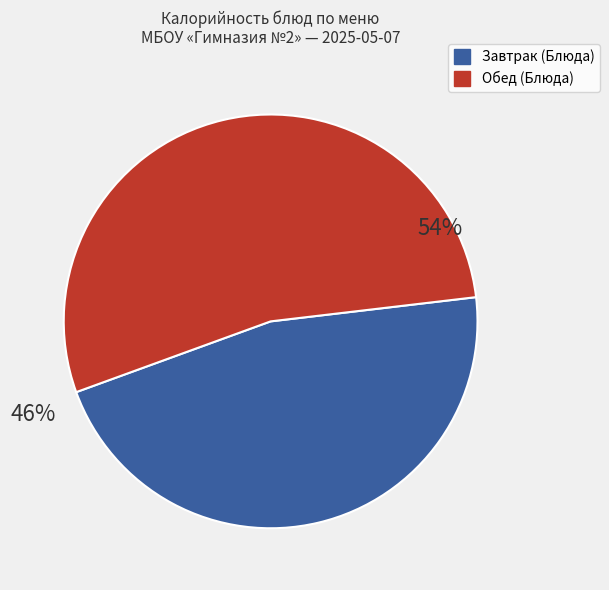

How many slices are in this pie chart?

2